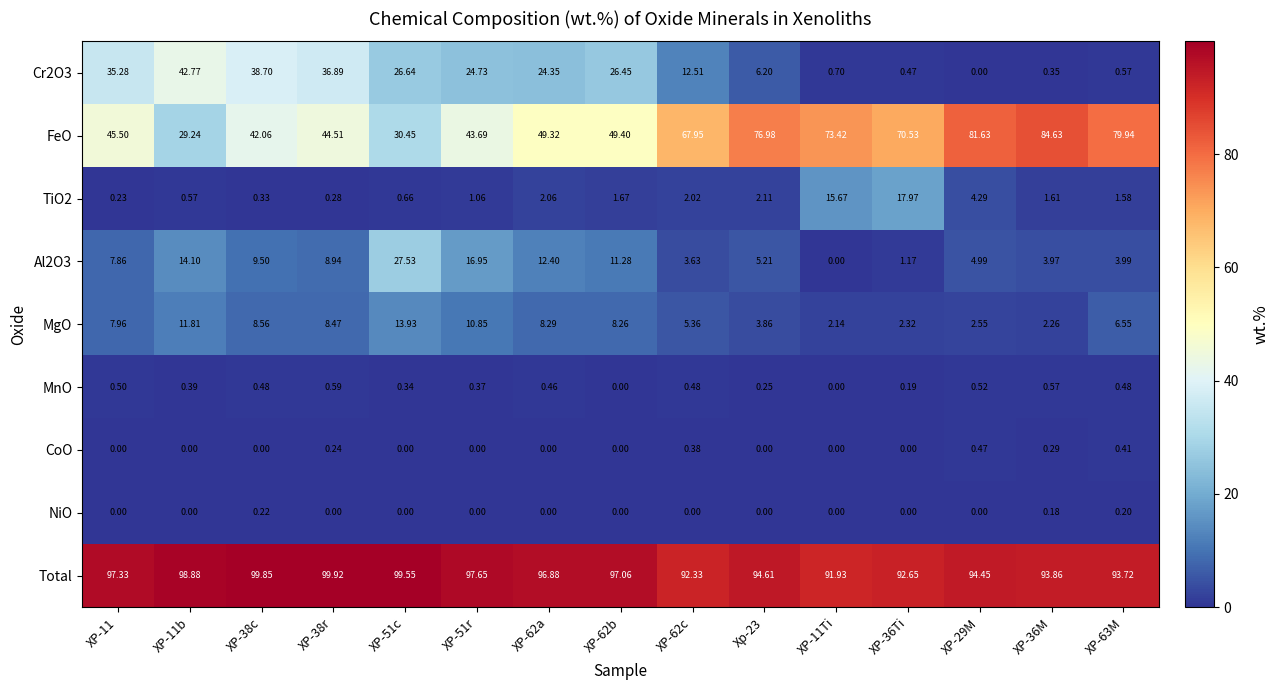

Which series has the widest spread of values?

FeO